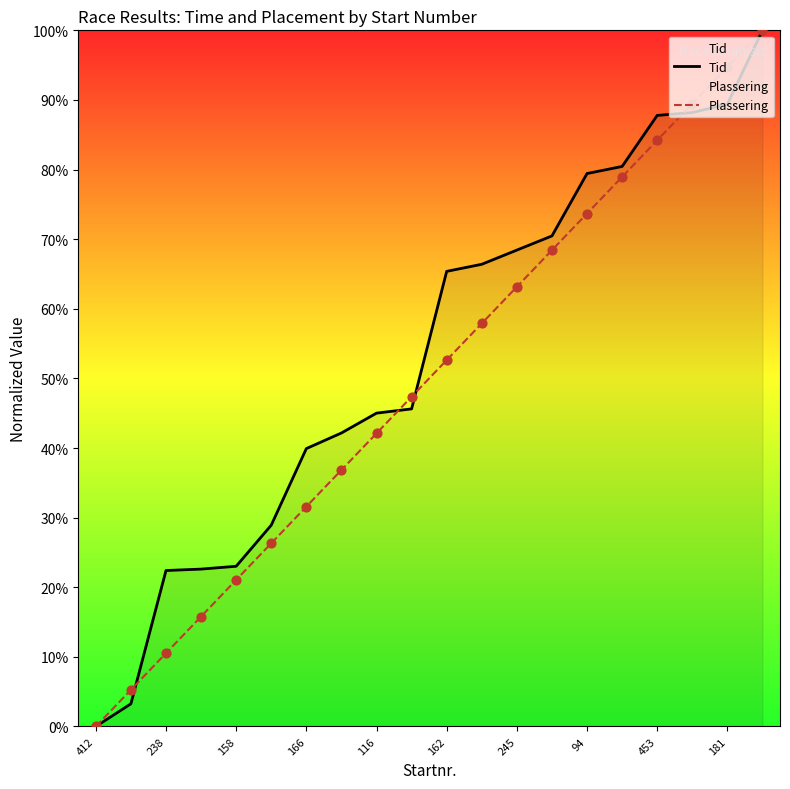

Which series has the widest spread of Y values?

Tid